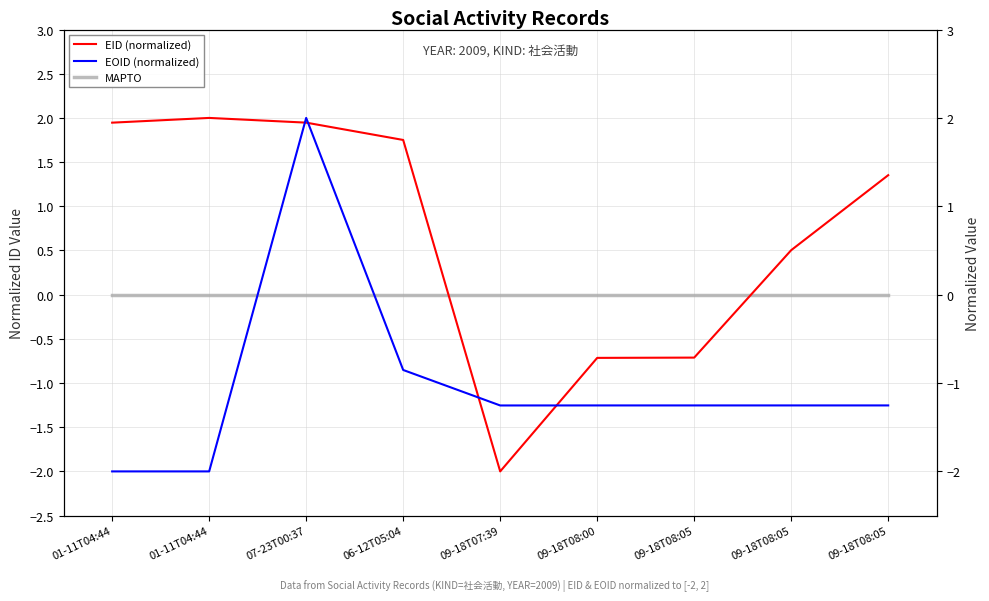

Between which two adjacent categories do EOID (normalized) and MAPTO first intersect?

01-11T04:44 and 07-23T00:37